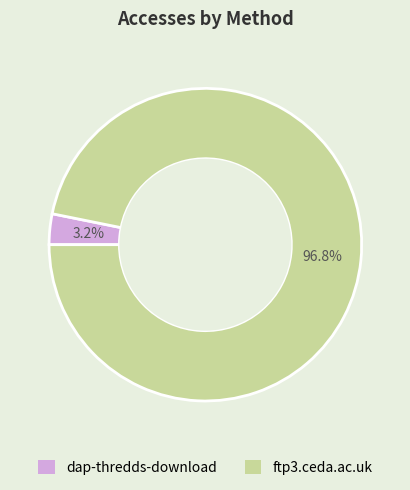

Rank the categories by value from highest to lowest.

ftp3.ceda.ac.uk, dap-thredds-download